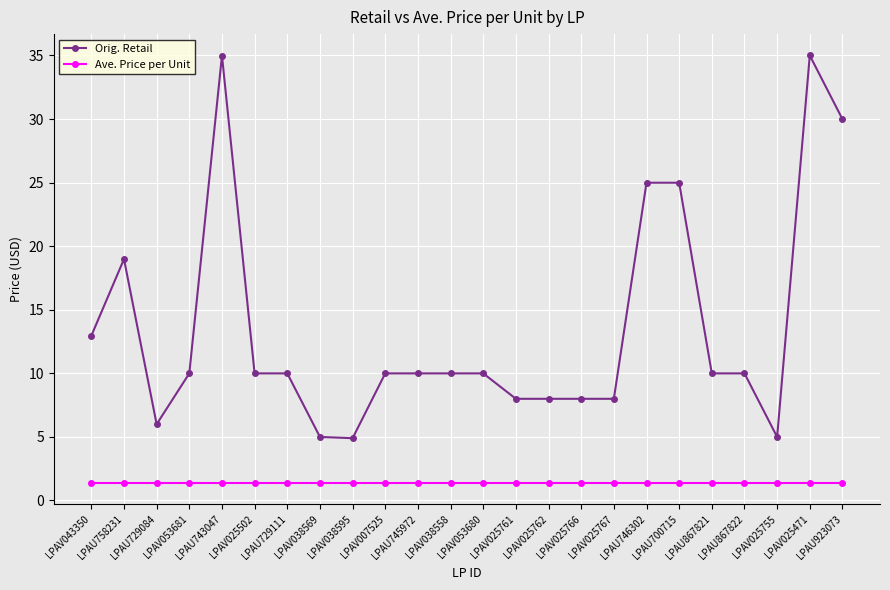

What is the lowest value of the Orig. Retail series?

4.9